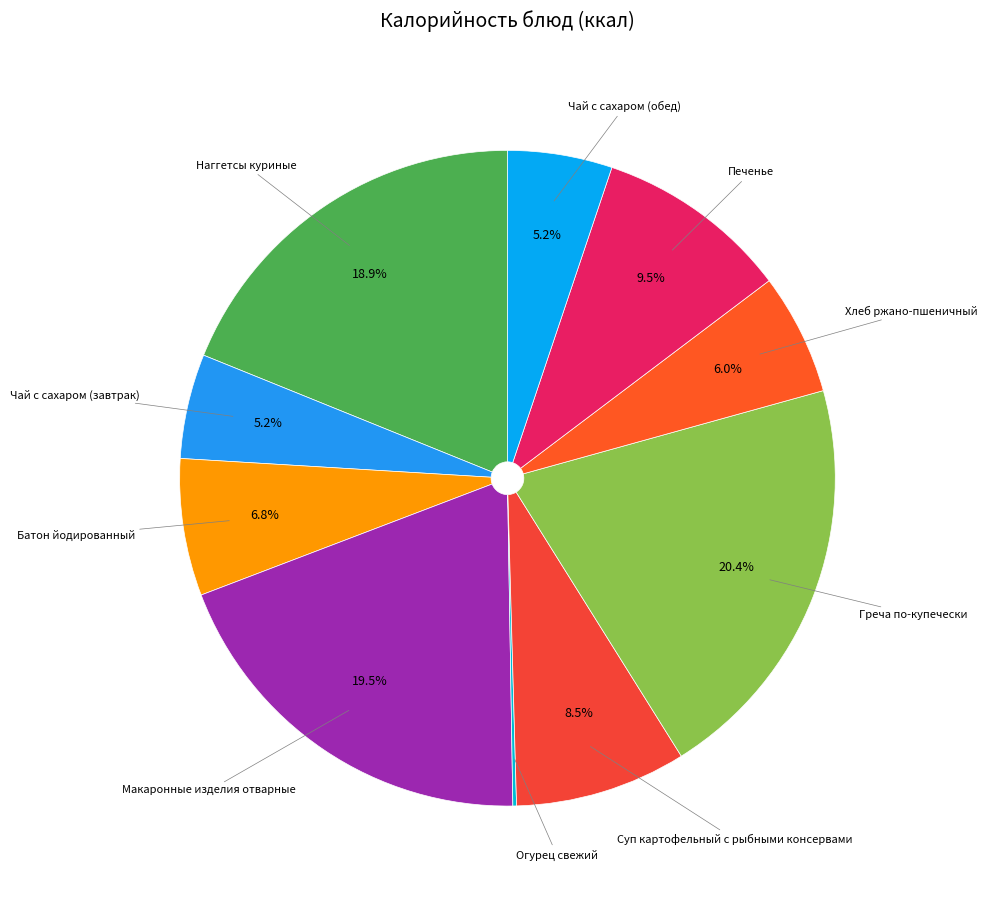

Does Печенье account for over 50% of the chart?

No